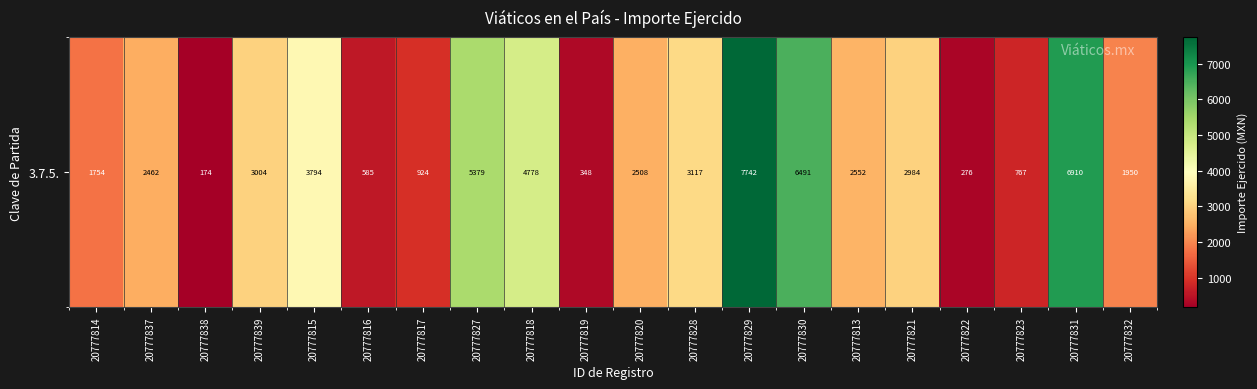

What is the ratio of the value at 20777818 to the value at 20777838?

27.4